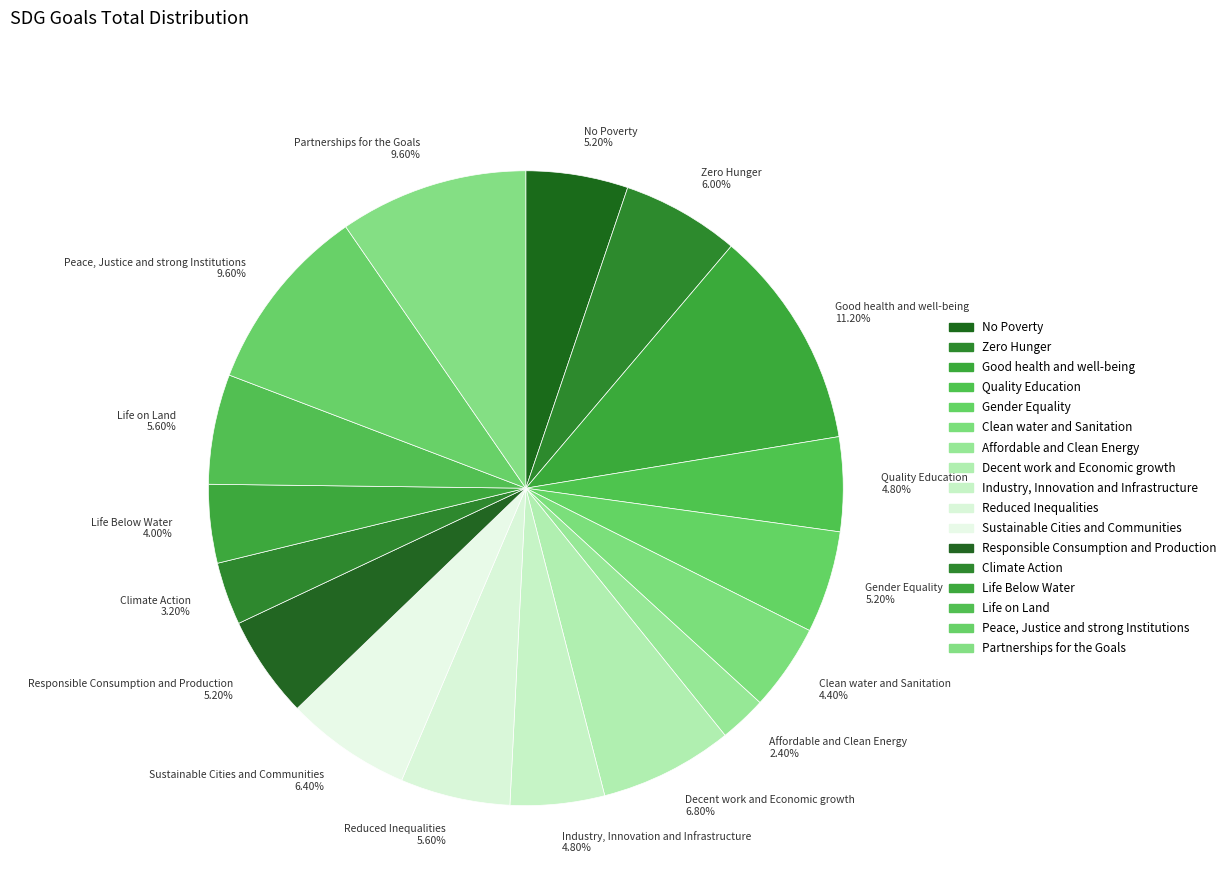

Which category has the smallest portion of the pie?

Affordable and Clean Energy